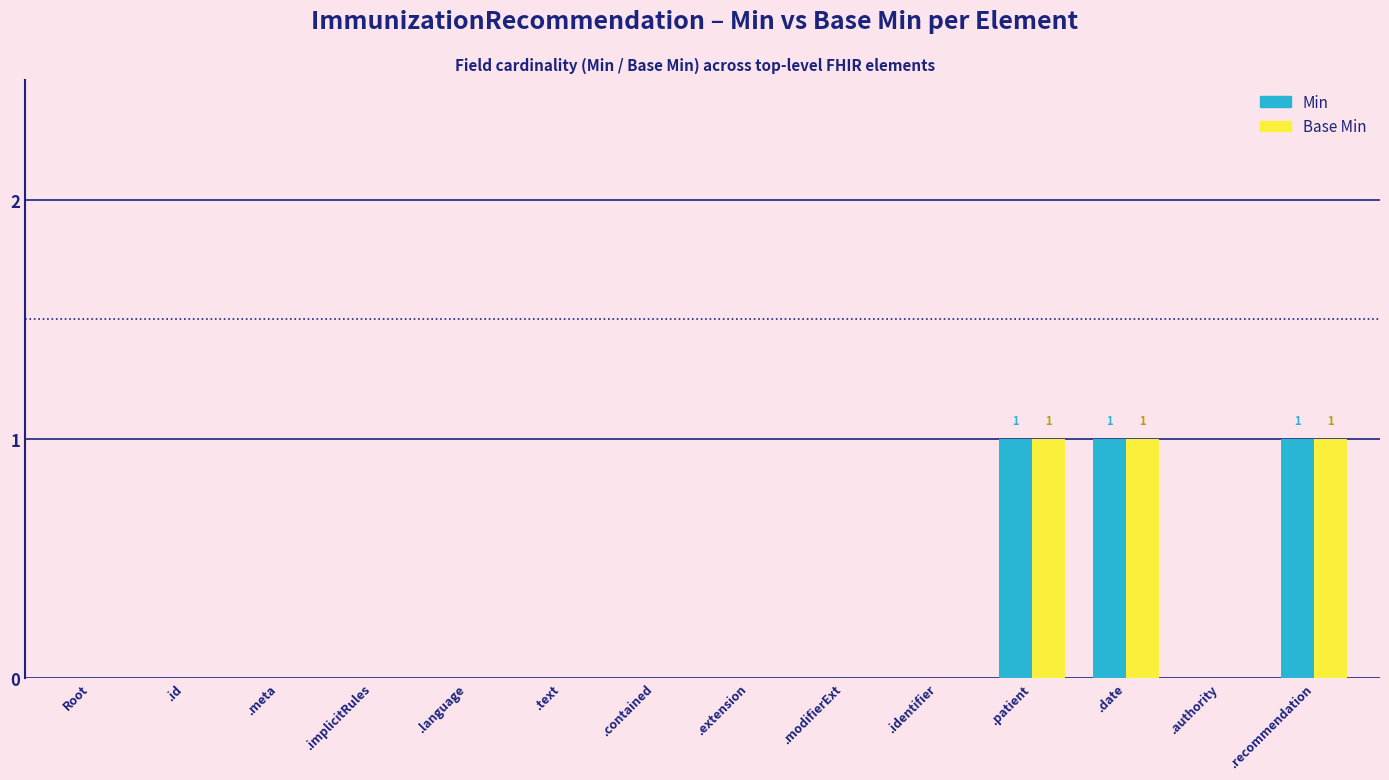

What is the sum of all Base Min values?

3